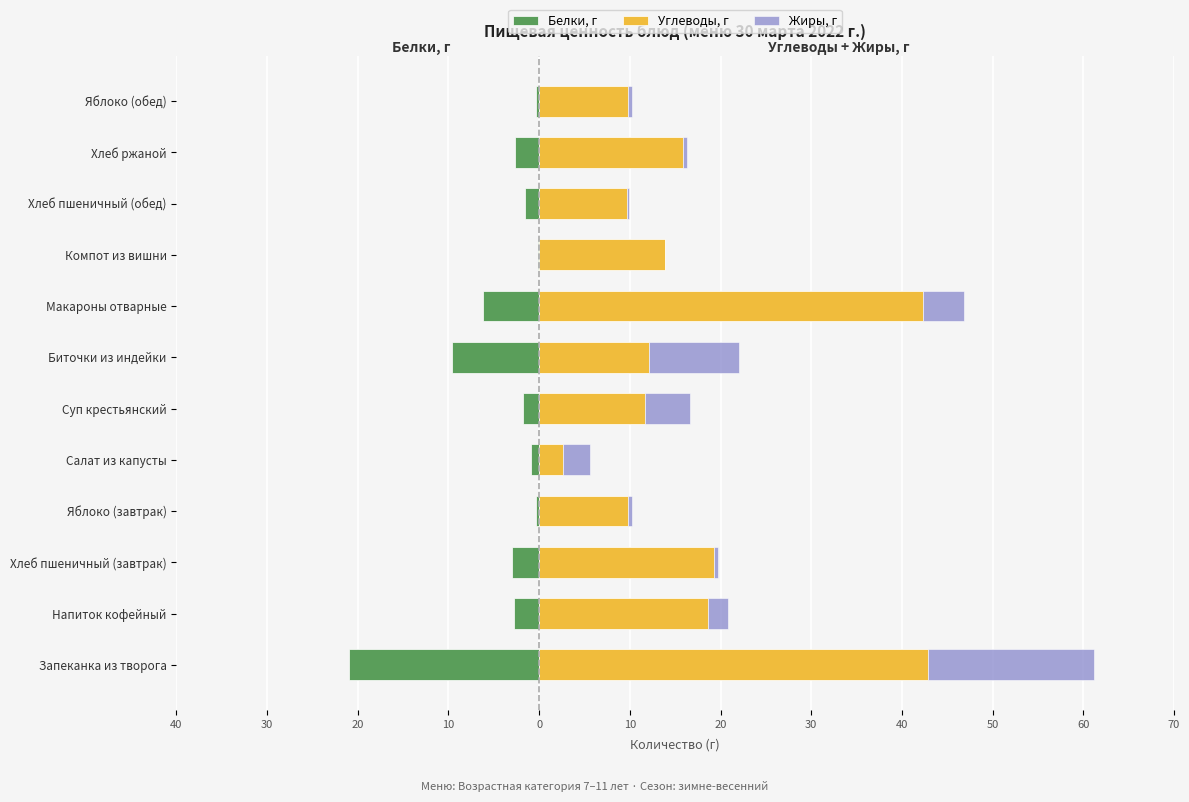

Is the value of Белки, г at Биточки из индейки greater than the value of Жиры, г at Яблоко (завтрак)?

No